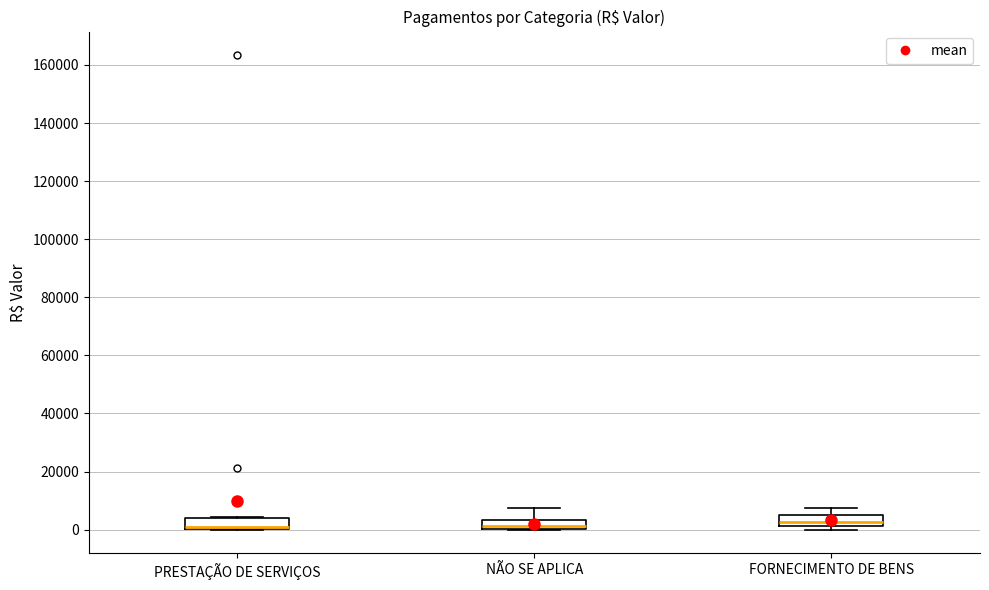

Reading left to right, read every box against the y-axis: the position of its median line, the range the box covers, and the ends of its whiskers. The values are not printed on the chart, so give them approximately, as read against the axis.

PRESTAÇÃO DE SERVIÇOS: median 0 (drawn on the box's lower edge), box 0 to 4000, whiskers 0 to 4000
NÃO SE APLICA: median 2000, box 0 to 4000, whiskers 0 to 8000
FORNECIMENTO DE BENS: median 2000 (inside the box), box 2000 to 6000, whiskers 0 to 8000